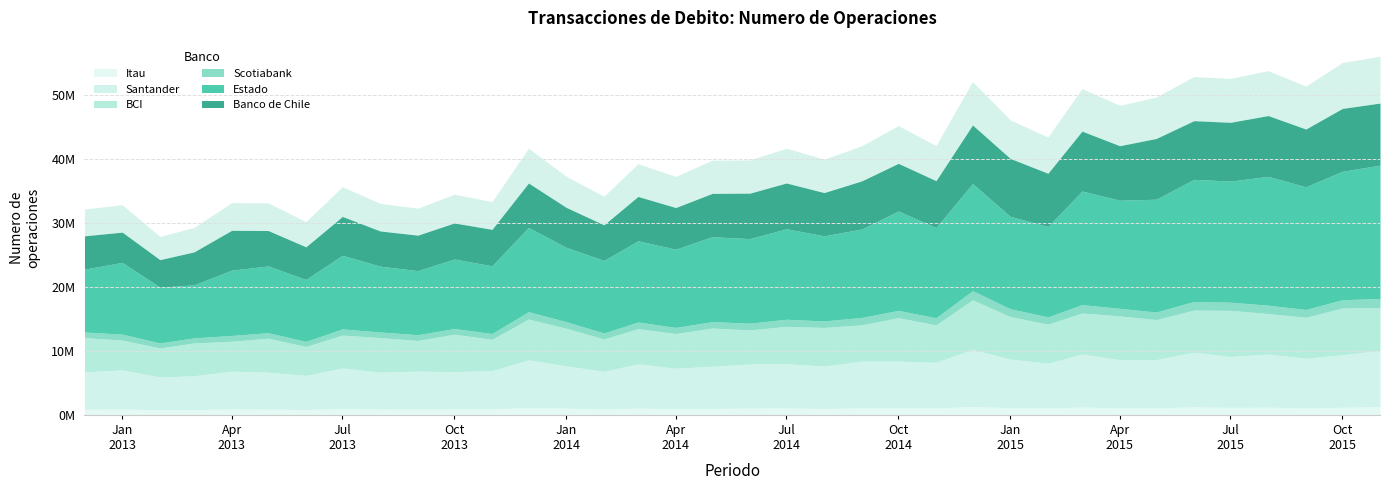

Reading left to right, extract all data points from this chart.

Banco de Chile: 2012-12-01=5203865	2013-01-01=4722809	2013-02-01=4291469	2013-03-01=5147004	2013-04-01=6219647	2013-05-01=5530955	2013-06-01=5095998	2013-07-01=6061087	2013-08-01=5501298	2013-09-01=5536932	2013-10-01=5631905	2013-11-01=5691270	2013-12-01=6937179	2014-01-01=6241202	2014-02-01=5564665	2014-03-01=6923080	2014-04-01=6508747	2014-05-01=6761340	2014-06-01=7099757	2014-07-01=7149482	2014-08-01=6754675	2014-09-01=7519368	2014-10-01=7441013	2014-11-01=7323023	2014-12-01=9144838	2015-01-01=9050451	2015-02-01=8317686	2015-03-01=9352484	2015-04-01=8509705	2015-05-01=9484149	2015-06-01=9158465	2015-07-01=9179063	2015-08-01=9494170	2015-09-01=9021977	2015-10-01=9812754	2015-11-01=9703736
Estado: 2012-12-01=9811828	2013-01-01=11199443	2013-02-01=8708919	2013-03-01=8275930	2013-04-01=10192963	2013-05-01=10419193	2013-06-01=9670258	2013-07-01=11492955	2013-08-01=10274137	2013-09-01=9996922	2013-10-01=10853655	2013-11-01=10566512	2013-12-01=13147730	2014-01-01=11601322	2014-02-01=11329995	2014-03-01=12674972	2014-04-01=12204432	2014-05-01=13260937	2014-06-01=13191628	2014-07-01=14124879	2014-08-01=13282192	2014-09-01=13802246	2014-10-01=15515448	2014-11-01=14079302	2014-12-01=16721208	2015-01-01=14421215	2015-02-01=14096346	2015-03-01=17735156	2015-04-01=16877018	2015-05-01=17608507	2015-06-01=19060691	2015-07-01=18902382	2015-08-01=20109553	2015-09-01=19149898	2015-10-01=20041118	2015-11-01=20802984
Scotiabank: 2012-12-01=877624	2013-01-01=935786	2013-02-01=787742	2013-03-01=798084	2013-04-01=904535	2013-05-01=859752	2013-06-01=793383	2013-07-01=966537	2013-08-01=875507	2013-09-01=911740	2013-10-01=885978	2013-11-01=914859	2013-12-01=1149840	2014-01-01=1037424	2014-02-01=925279	2014-03-01=1056273	2014-04-01=959956	2014-05-01=1000855	2014-06-01=1065534	2014-07-01=1105086	2014-08-01=1023151	2014-09-01=1154378	2014-10-01=1141625	2014-11-01=1115701	2014-12-01=1435111	2015-01-01=1234281	2015-02-01=1140740	2015-03-01=1306122	2015-04-01=1177127	2015-05-01=1185560	2015-06-01=1351453	2015-07-01=1276702	2015-08-01=1303131	2015-09-01=1217008	2015-10-01=1299646	2015-11-01=1400844
BCI: 2012-12-01=5340877	2013-01-01=4646773	2013-02-01=4531075	2013-03-01=5114914	2013-04-01=4674164	2013-05-01=5312558	2013-06-01=4510409	2013-07-01=5129281	2013-08-01=5406506	2013-09-01=4782096	2013-10-01=5838616	2013-11-01=4889122	2013-12-01=6369754	2014-01-01=5859362	2014-02-01=5055312	2014-03-01=5470002	2014-04-01=5419380	2014-05-01=5954133	2014-06-01=5313314	2014-07-01=5845987	2014-08-01=6024243	2014-09-01=5678193	2014-10-01=6775568	2014-11-01=5840614	2014-12-01=7734042	2015-01-01=6623084	2015-02-01=6100752	2015-03-01=6408742	2015-04-01=6849525	2015-05-01=6246668	2015-06-01=6569902	2015-07-01=7188663	2015-08-01=6323438	2015-09-01=6395020	2015-10-01=7298351	2015-11-01=6688373
Santander: 2012-12-01=5845436	2013-01-01=6100146	2013-02-01=5139443	2013-03-01=5292913	2013-04-01=5897710	2013-05-01=5766017	2013-06-01=5335228	2013-07-01=6332647	2013-08-01=5753909	2013-09-01=5916977	2013-10-01=5828953	2013-11-01=5956328	2013-12-01=7443140	2014-01-01=6593135	2014-02-01=5887772	2014-03-01=6920328	2014-04-01=6307973	2014-05-01=6592335	2014-06-01=6886864	2014-07-01=6904537	2014-08-01=6616757	2014-09-01=7293627	2014-10-01=7307148	2014-11-01=7135858	2014-12-01=8908904	2015-01-01=7585665	2015-02-01=6984903	2015-03-01=8265531	2015-04-01=7497717	2015-05-01=7524368	2015-06-01=8531719	2015-07-01=7947913	2015-08-01=8295788	2015-09-01=7723907	2015-10-01=8198819	2015-11-01=8801462
Itau: 2012-12-01=867429	2013-01-01=917211	2013-02-01=768637	2013-03-01=807412	2013-04-01=918759	2013-05-01=883979	2013-06-01=824230	2013-07-01=988195	2013-08-01=897152	2013-09-01=907282	2013-10-01=918279	2013-11-01=938033	2013-12-01=1146150	2014-01-01=1054076	2014-02-01=905861	2014-03-01=1051325	2014-04-01=963033	2014-05-01=1001839	2014-06-01=1052029	2014-07-01=1065462	2014-08-01=997218	2014-09-01=1081904	2014-10-01=1080708	2014-11-01=1062962	2014-12-01=1306979	2015-01-01=1120180	2015-02-01=1070285	2015-03-01=1222224	2015-04-01=1101782	2015-05-01=1096131	2015-06-01=1249739	2015-07-01=1170991	2015-08-01=1195098	2015-09-01=1108024	2015-10-01=1180106	2015-11-01=1275414